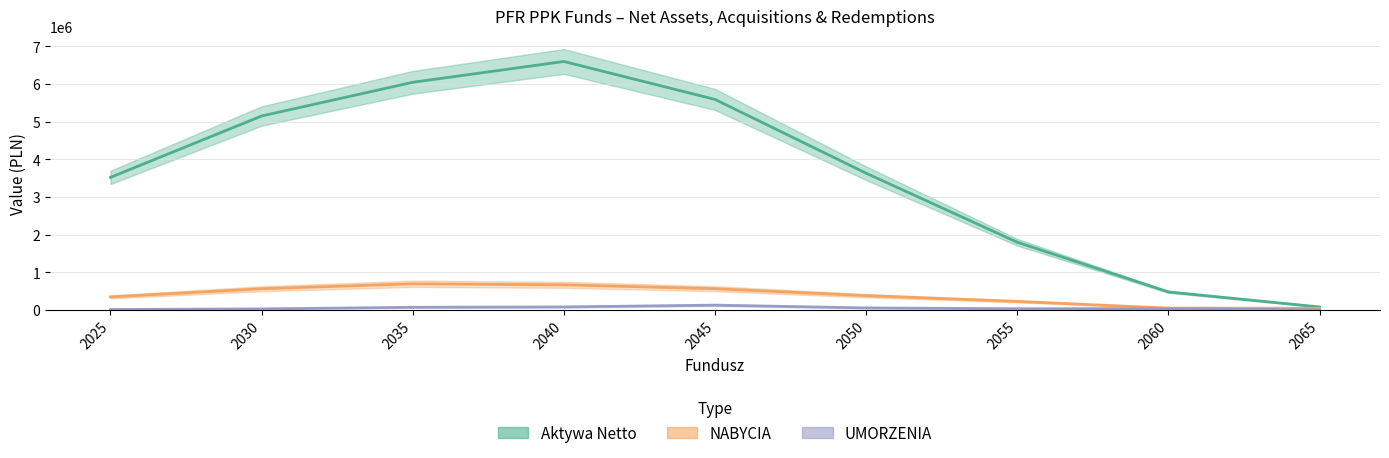

In UMORZENIA, how many points are higher than both neighbors (excluding endpoints)?

2